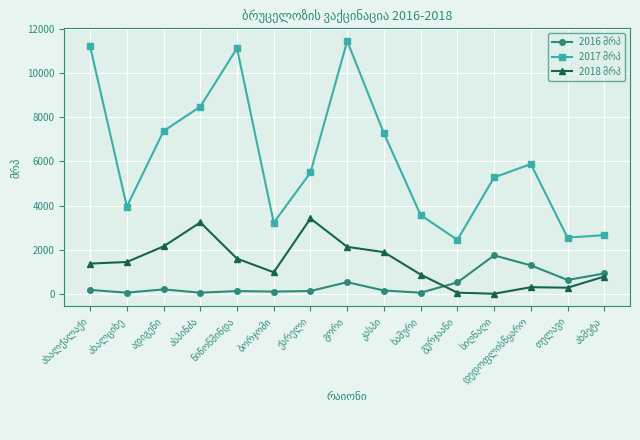

At how many categories does at least one series exceed 10306?

3